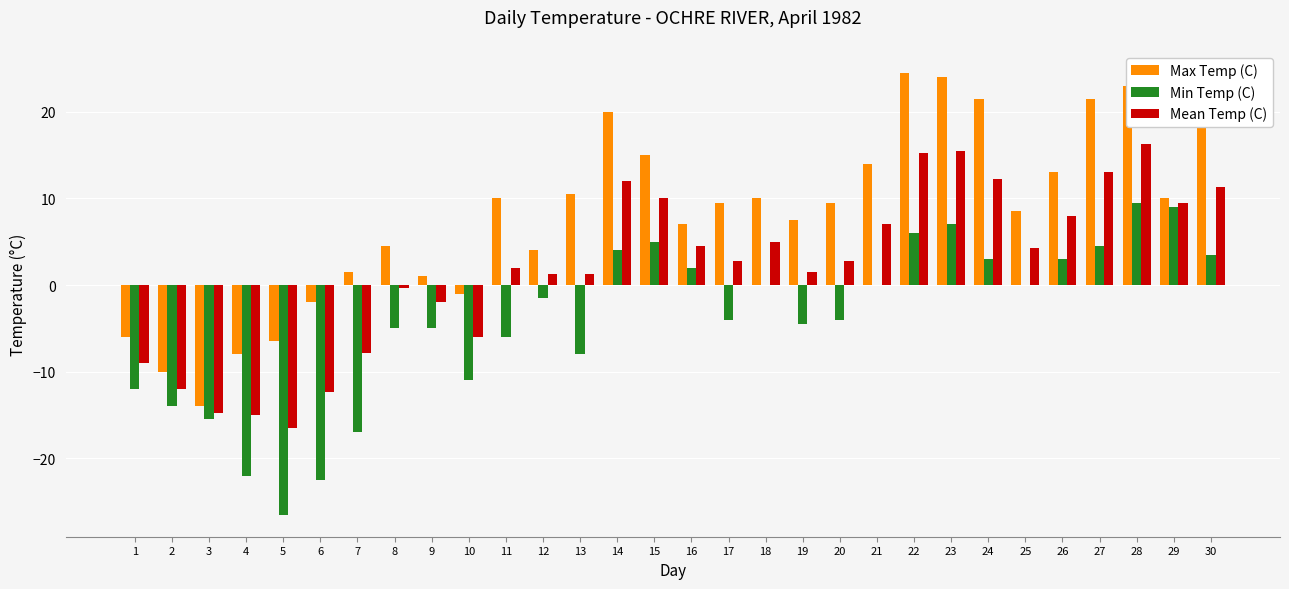

How many data points in Min Temp (C) are above -1?

14